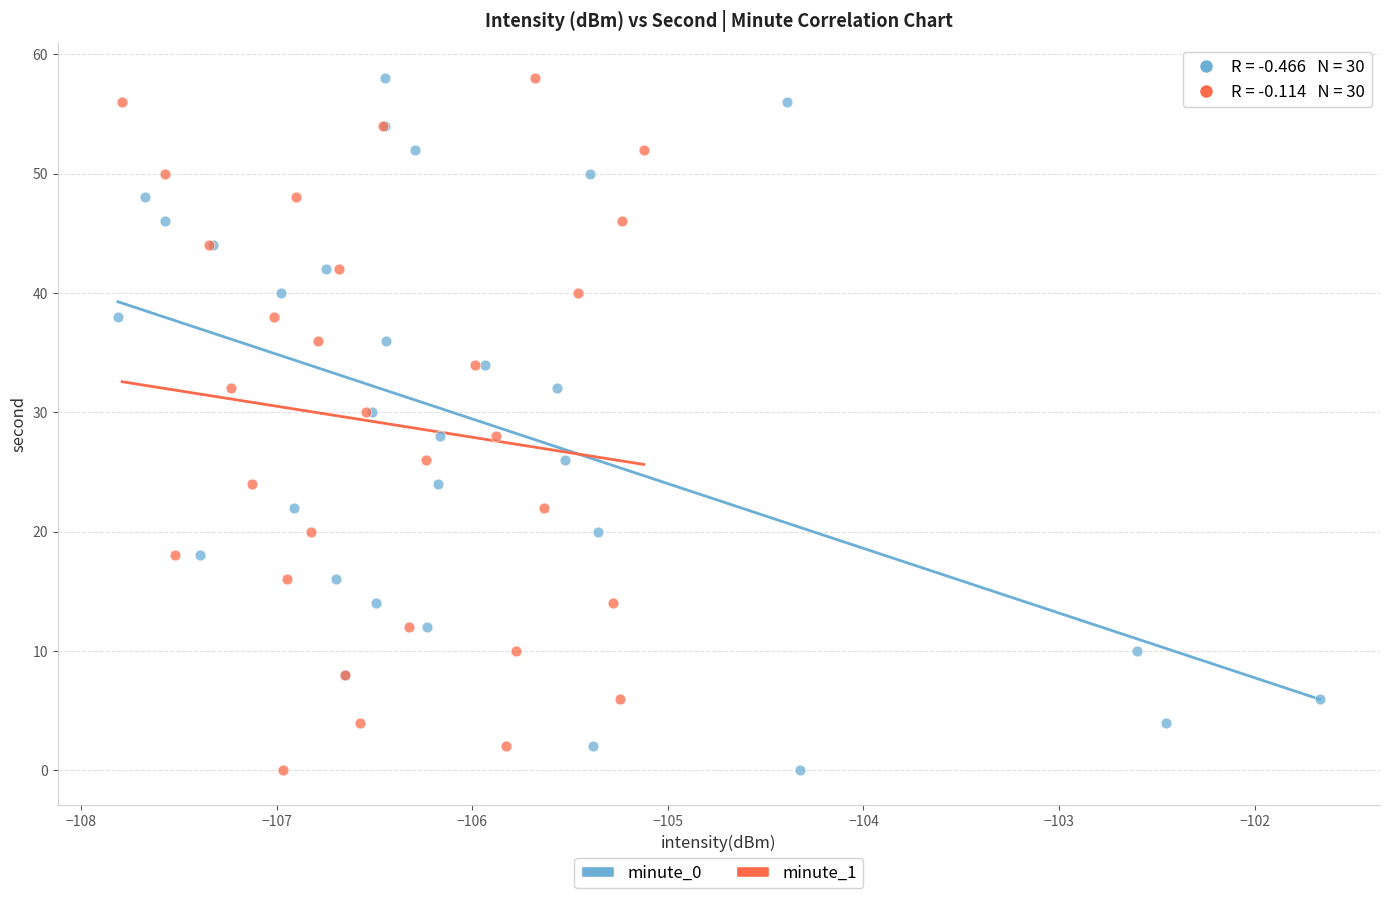

What are all the series names shown in the legend?

minute_0, minute_1